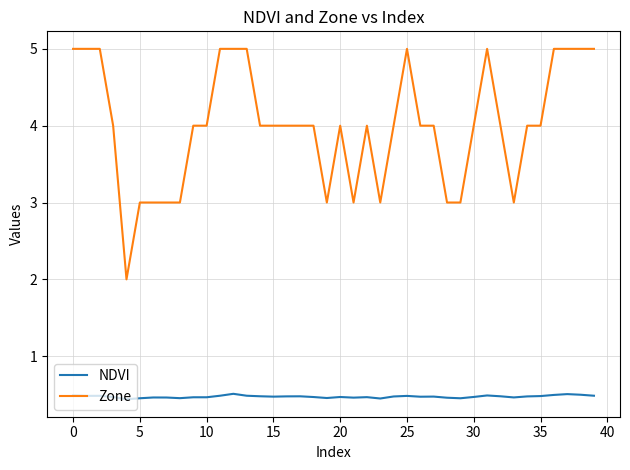

List the series in order of their overall mean, lowest first.

NDVI, Zone